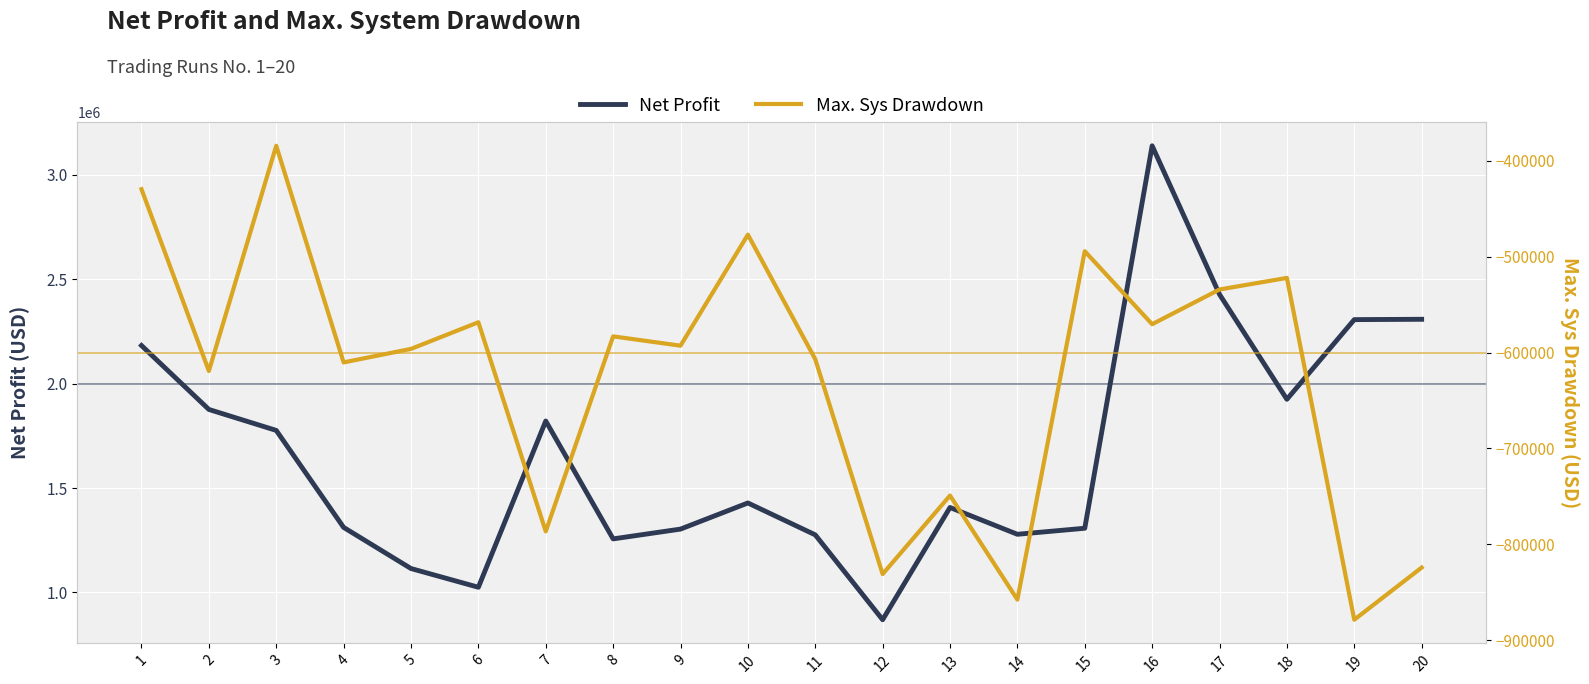

What are all the series names shown in the legend?

Net Profit, Max. Sys Drawdown